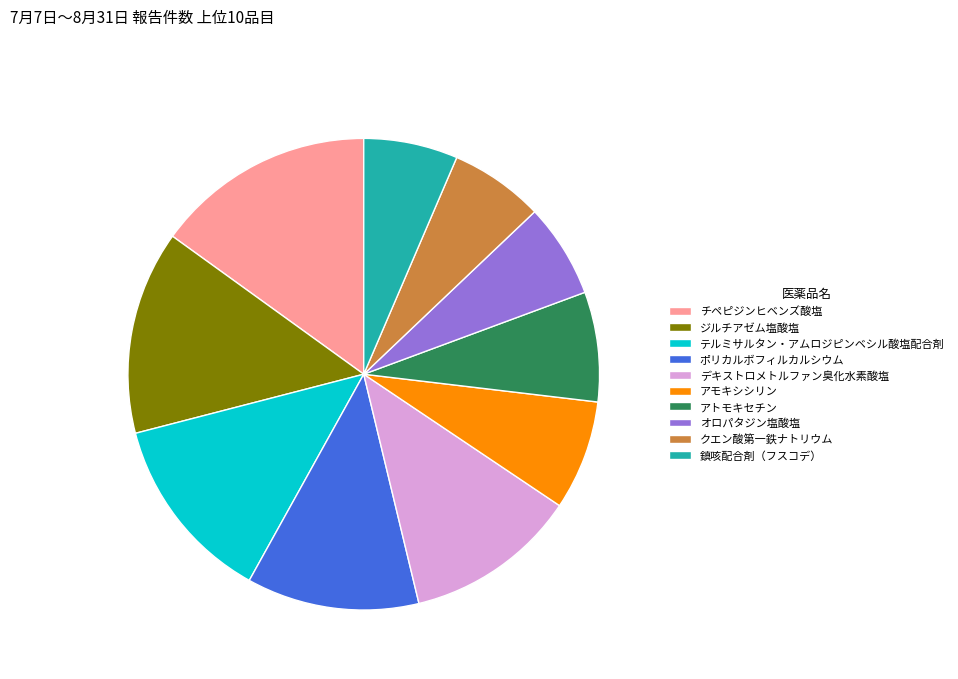

The ポリカルボフィルカルシウム slice represents 5% of the pie. True or false?

False